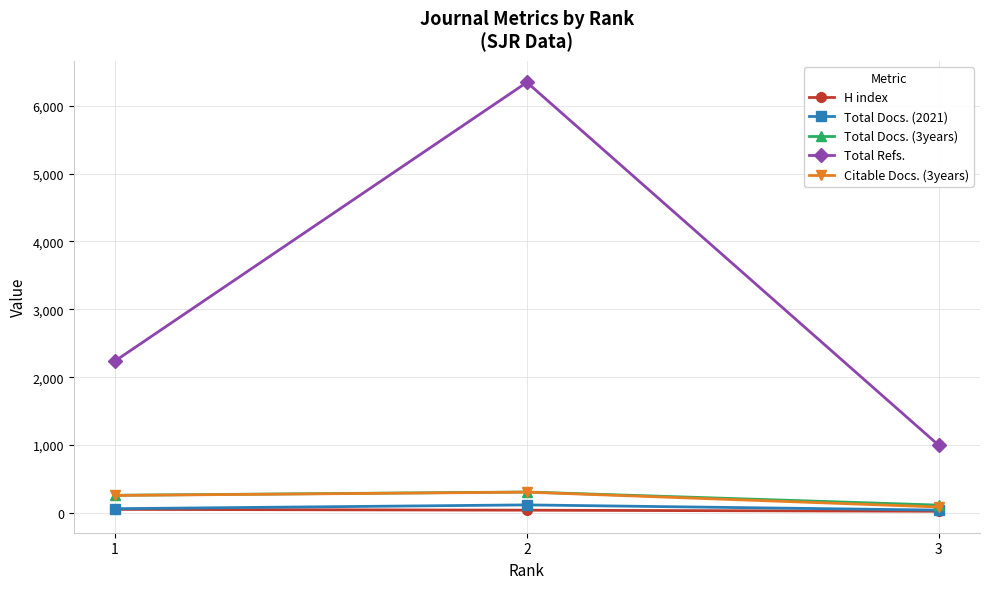

Which series has the largest range (max minus min)?

Total Refs.